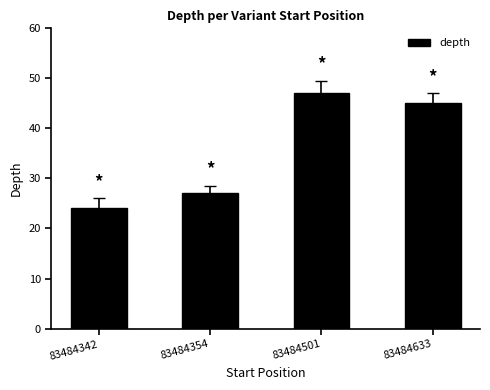

Rank the categories by value from highest to lowest.

83484501, 83484633, 83484354, 83484342